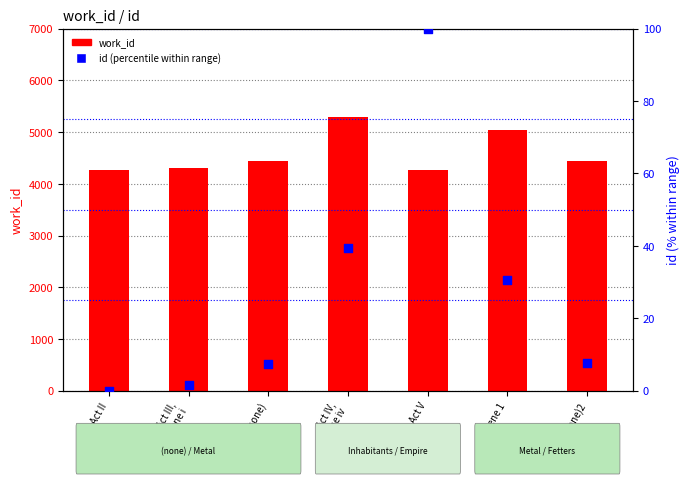

Which series contains the lowest Y value?

id (percentile)